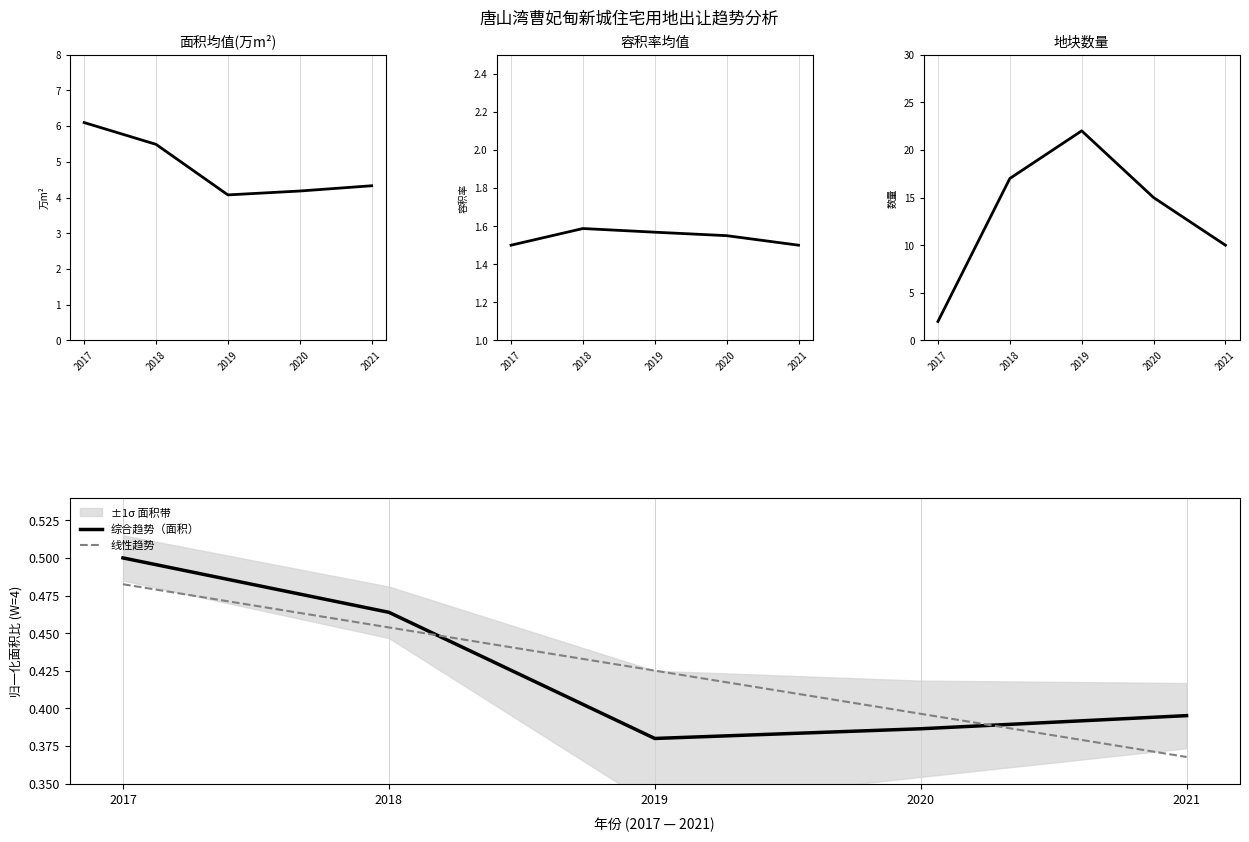

Read the 综合趋势（面积） value at 2017.

0.5